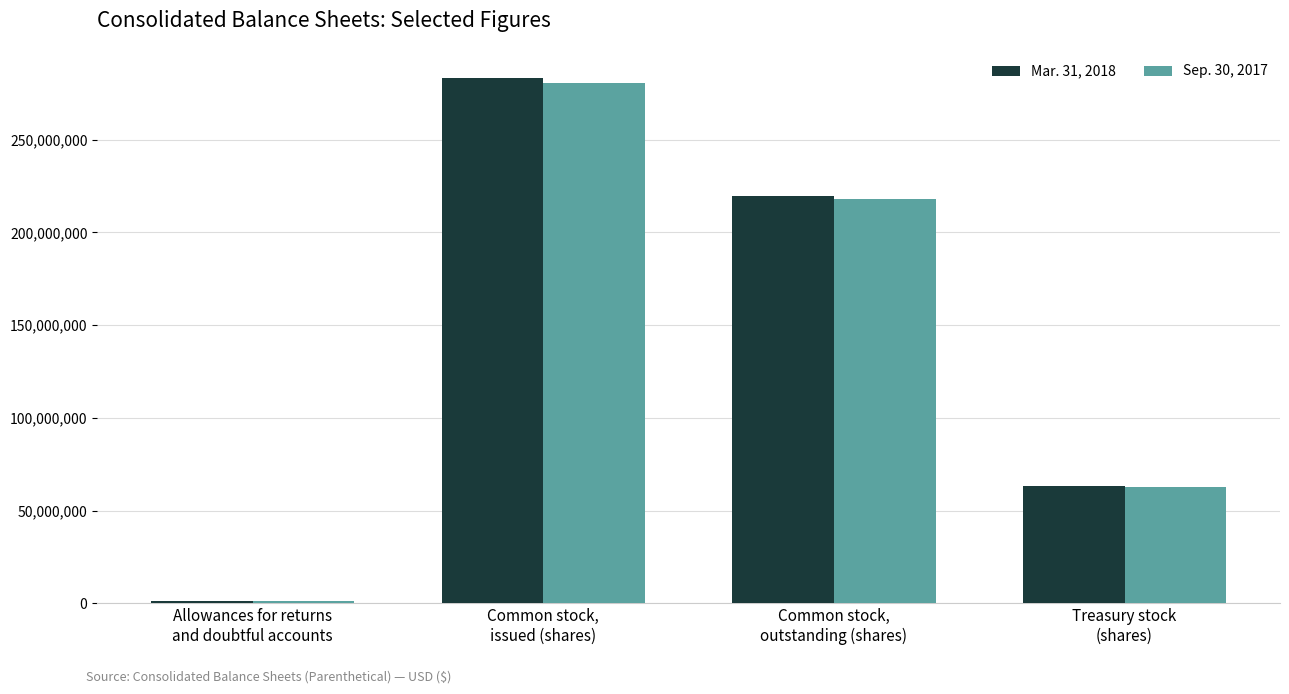

How many Mar. 31, 2018 values are between 63337914 and 283081819?

3